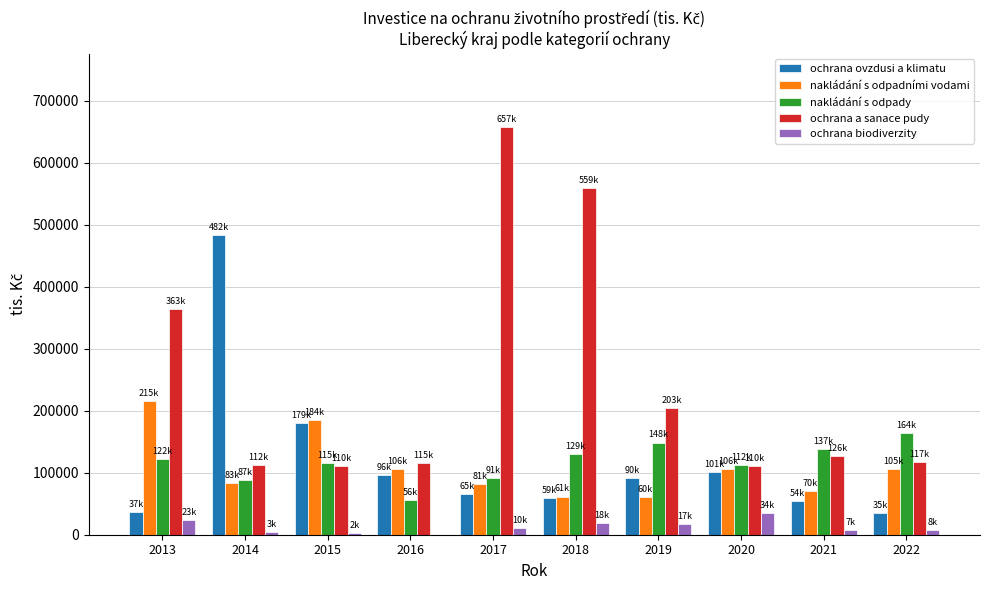

Is the value of ochrana biodiverzity at 2016 greater than the value of nakládání s odpady at 2021?

No